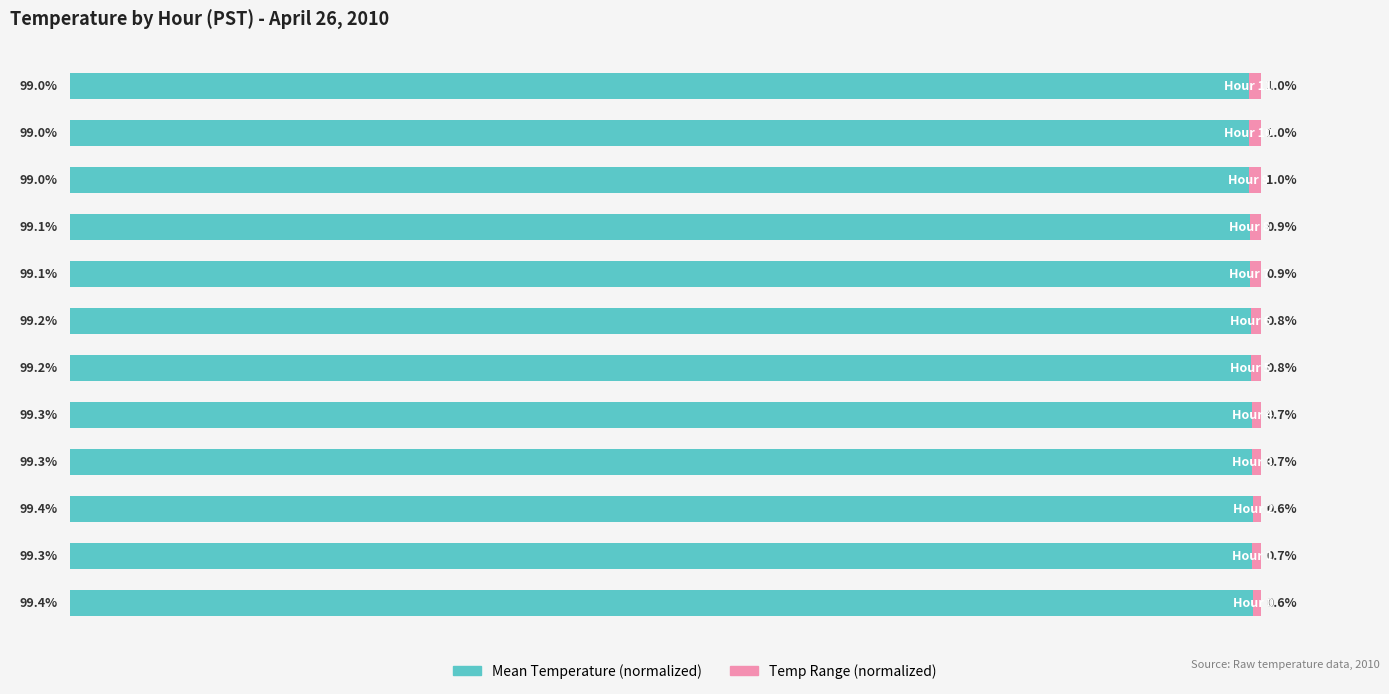

Rank the series by their maximum value, from lowest to highest.

Temp Range (normalized), Mean Temperature (normalized)